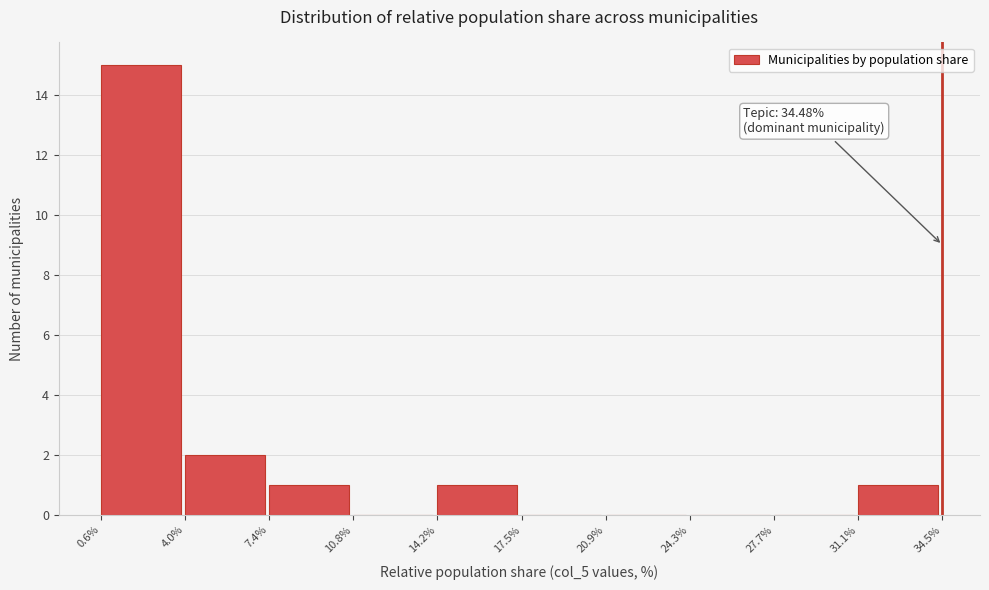

Which range on the x-axis has the tallest bar?

0.6% to 4.0%